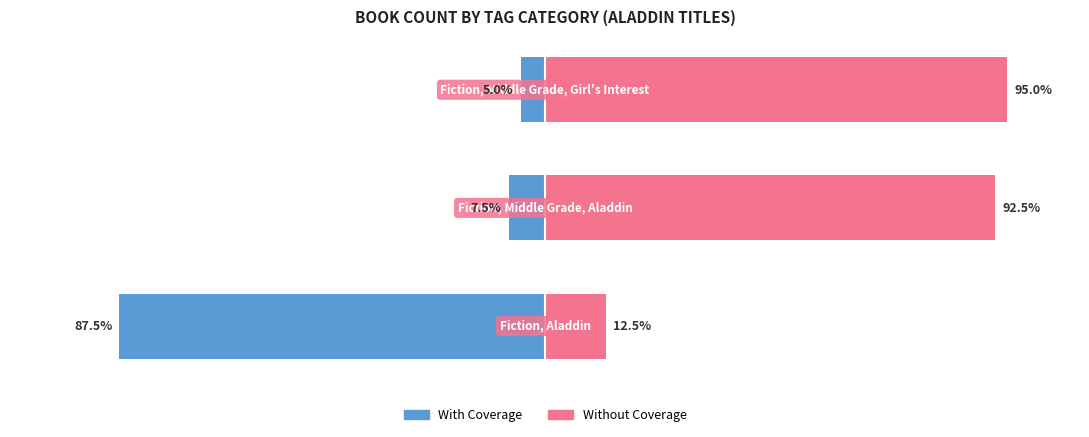

What are all the series names shown in the legend?

With Coverage, Without Coverage